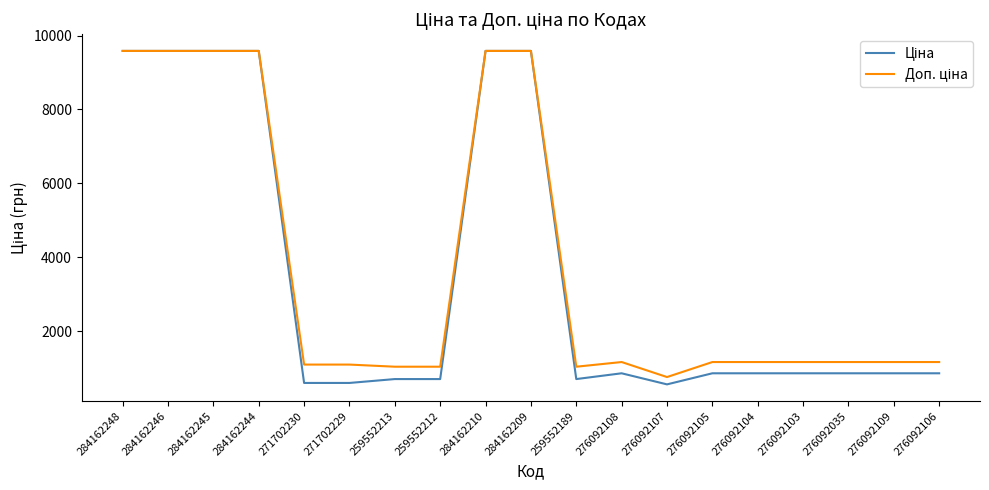

What is the total value across all series at 284162245?

19170.8